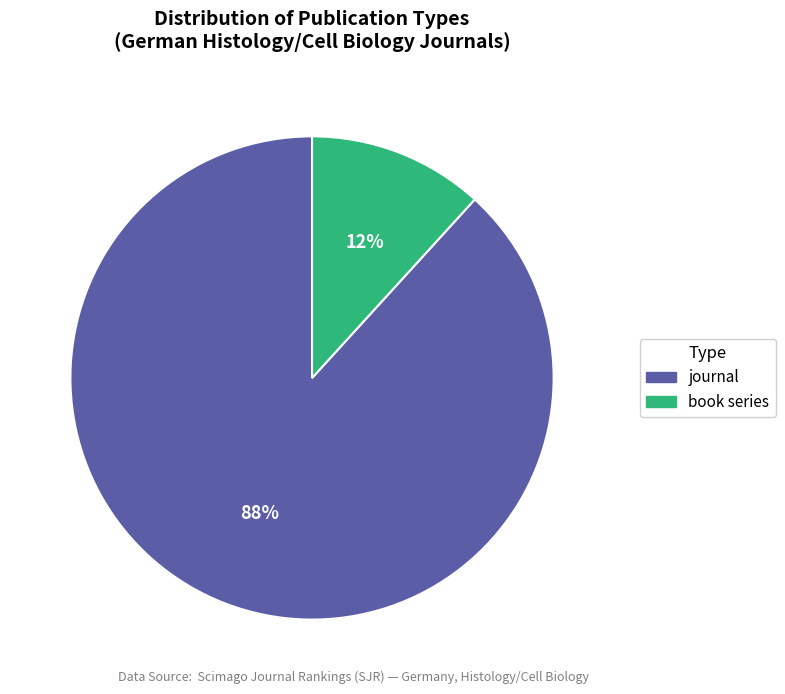

To the nearest percent, what is the combined percentage of journal and book series?

100%